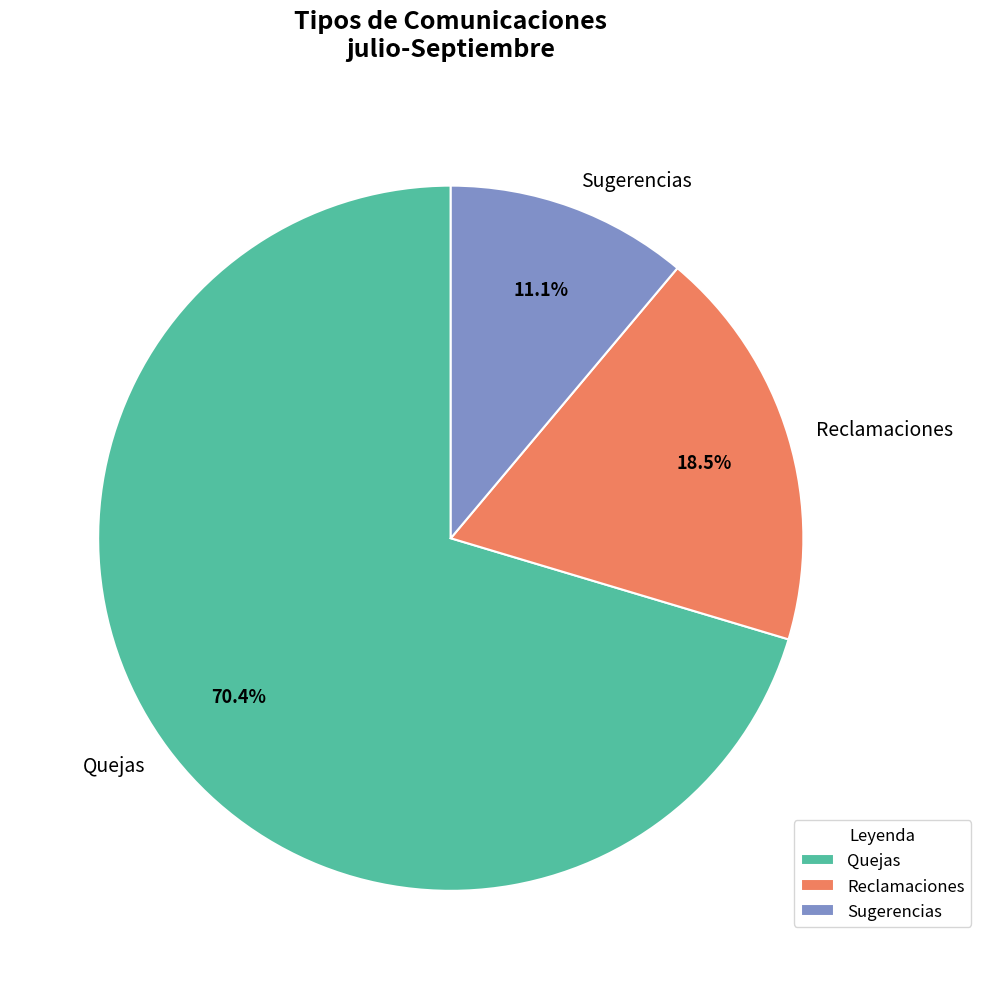

Is the sum of Quejas and Sugerencias greater than half?

Yes